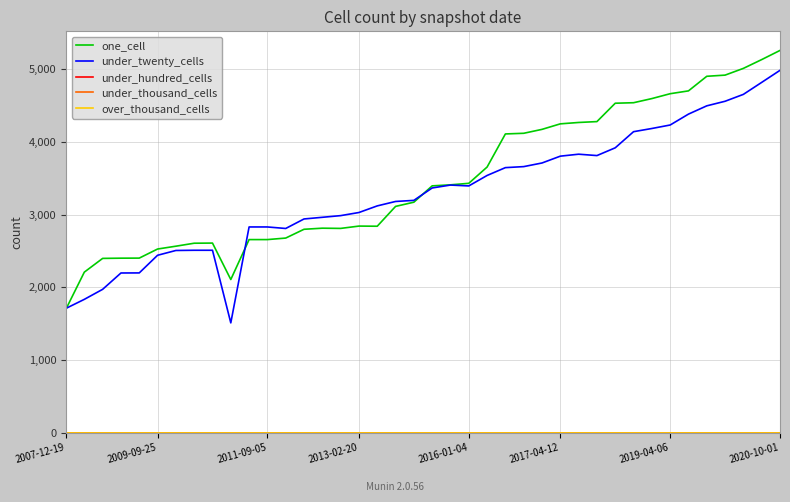

In one_cell, how many points are higher than both neighbors (excluding endpoints)?

3